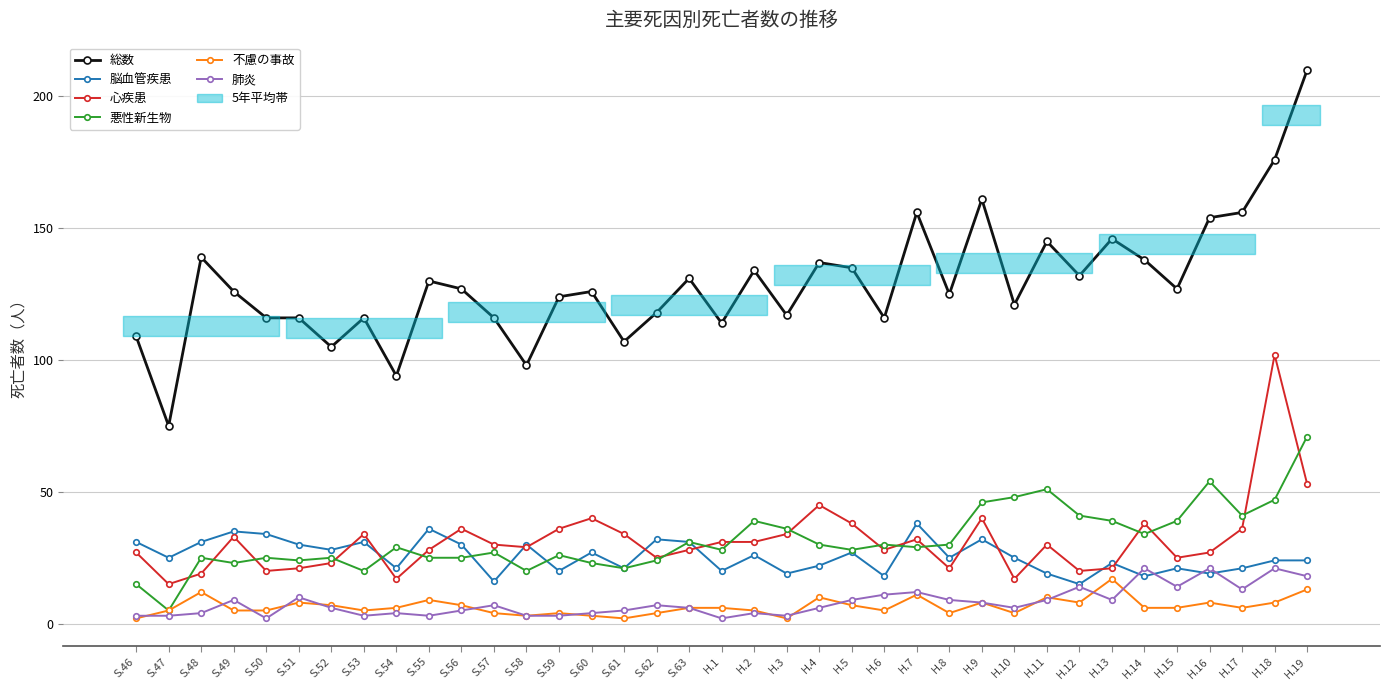

What is the highest value of the 不慮の事故 series?

17